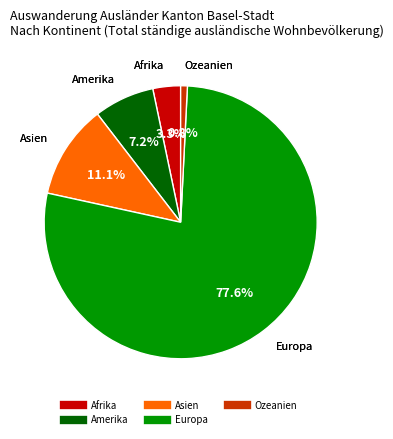

Do Afrika and Europa together represent more than half of the pie?

Yes